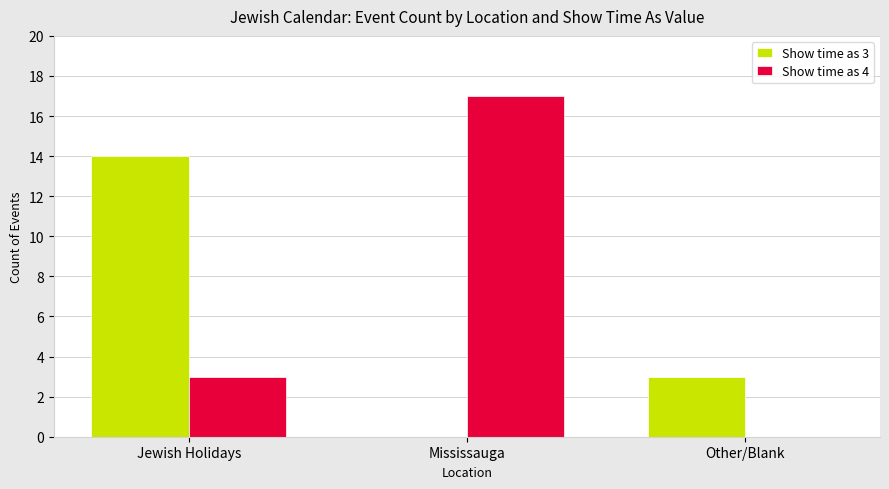

How many distinct data groups are displayed?

2